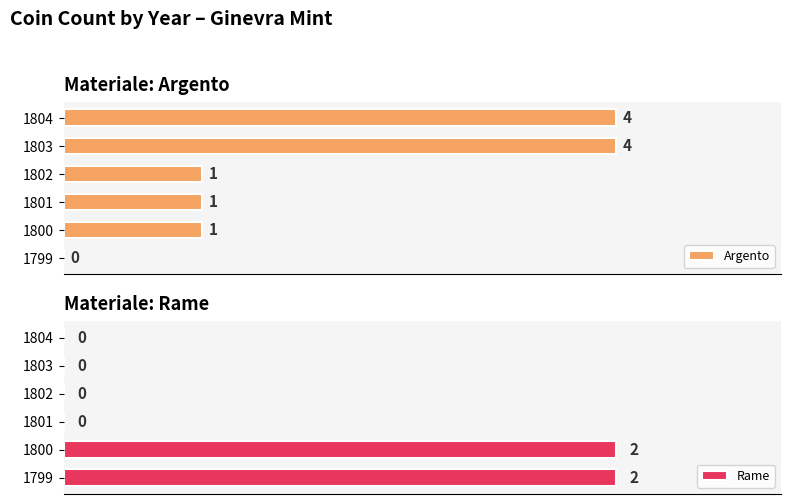

Reading left to right, what are all the values shown in this chart?

Argento: 0	1	1	1	4	4
Rame: 2	2	0	0	0	0